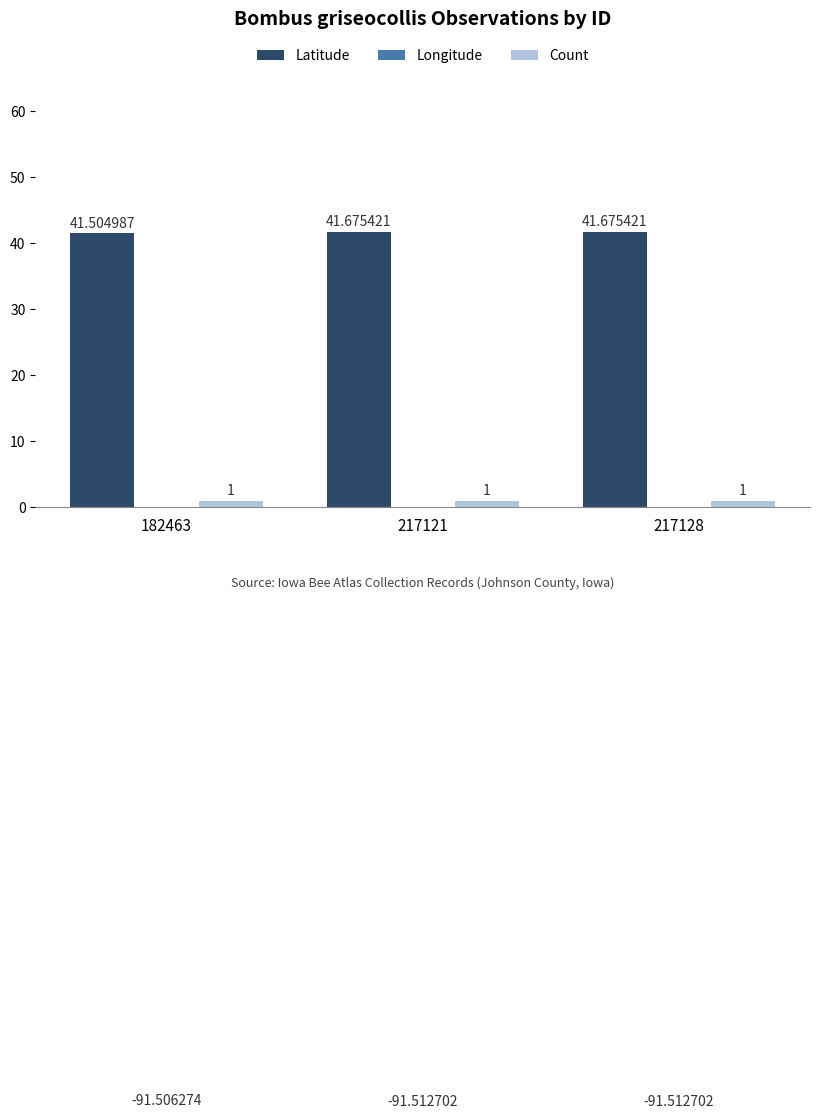

Rank the series at 217128 from highest to lowest value.

Latitude, Count, Longitude